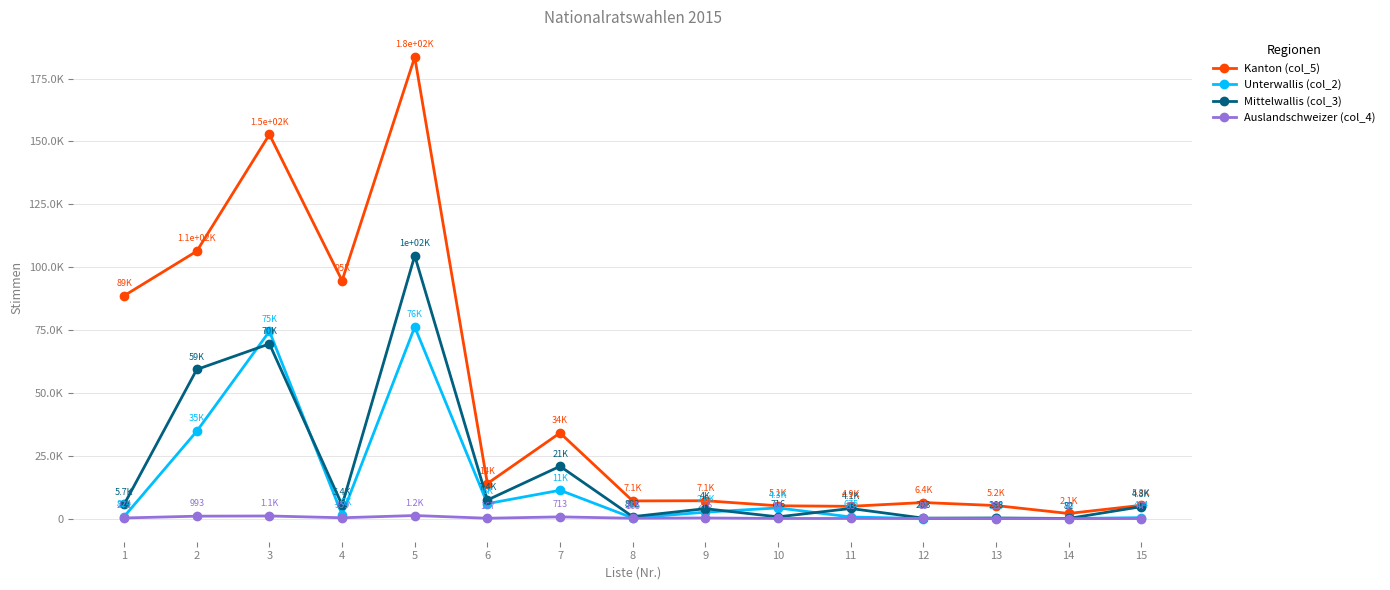

Between 12 and 15, which series saw the biggest shift?

Mittelwallis (col_3)